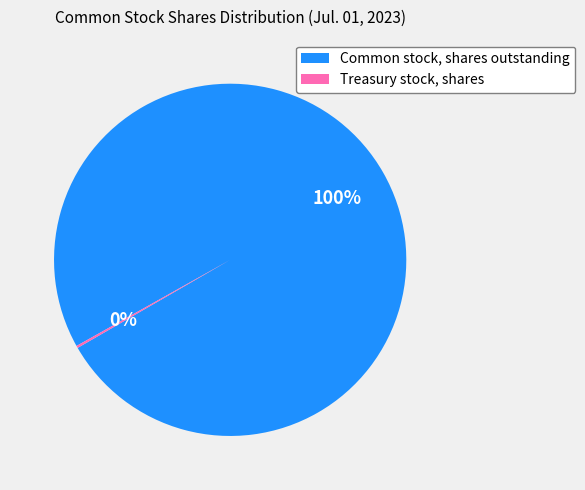

What is the largest slice in the pie chart?

Common stock, shares outstanding